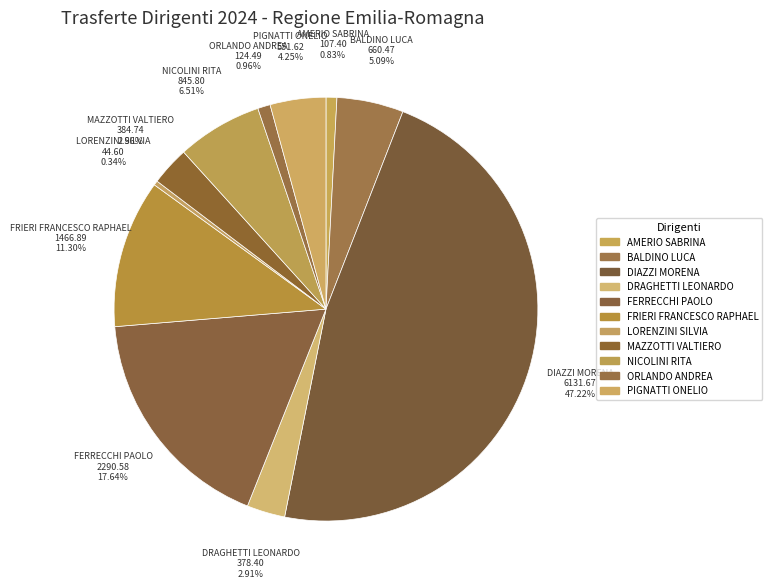

What percentage is the BALDINO LUCA slice, to the nearest percent?

5%